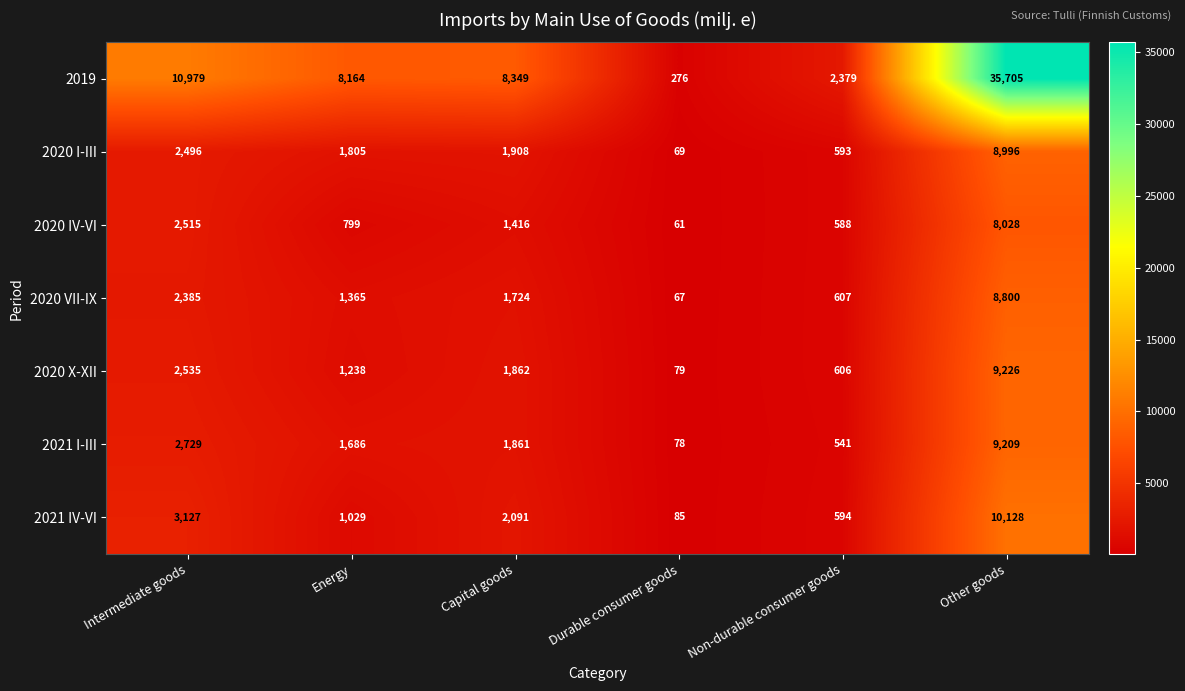

Is it true that 2020 VII-IX equals 995 at Non-durable consumer goods?

False